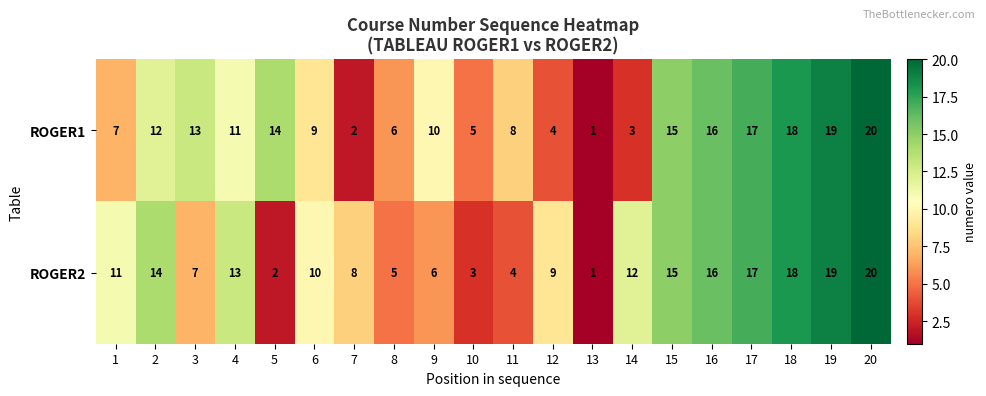

Read the ROGER1 value at 1, to the nearest 5.

5